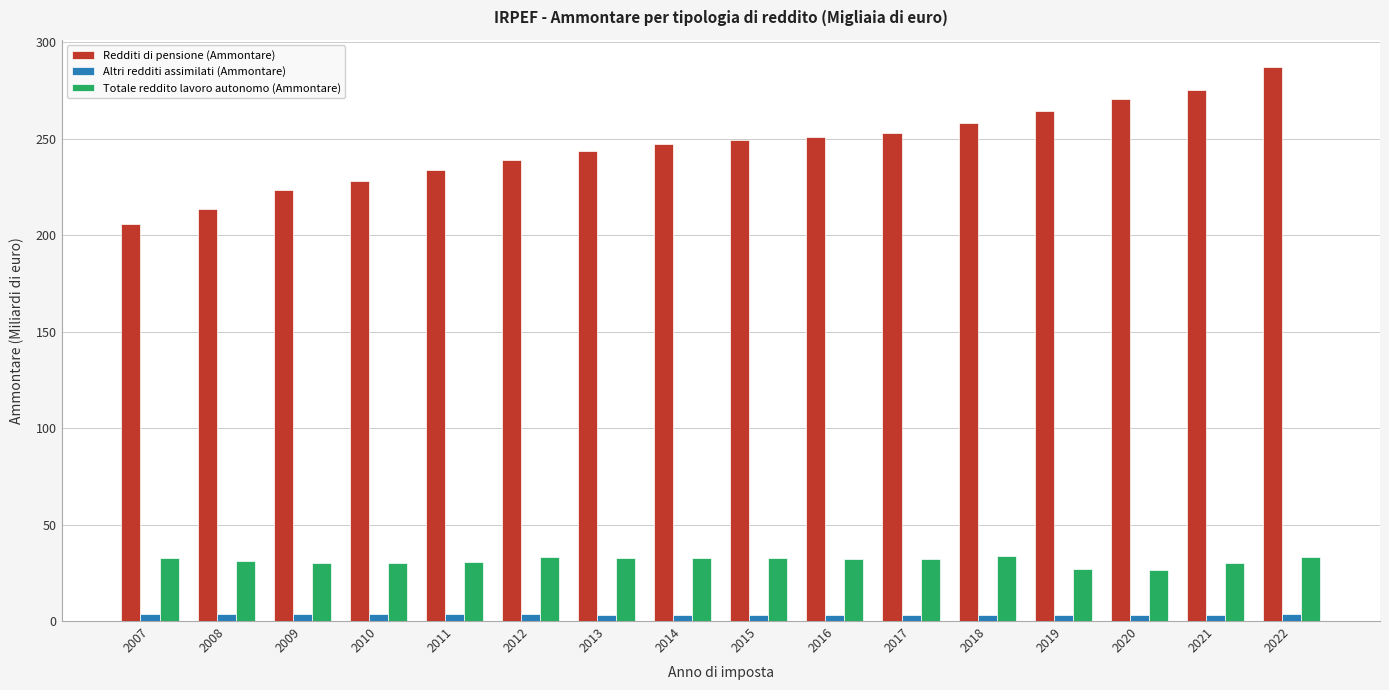

Which series changed the most between 2010 and 2013?

Redditi di pensione (Ammontare)